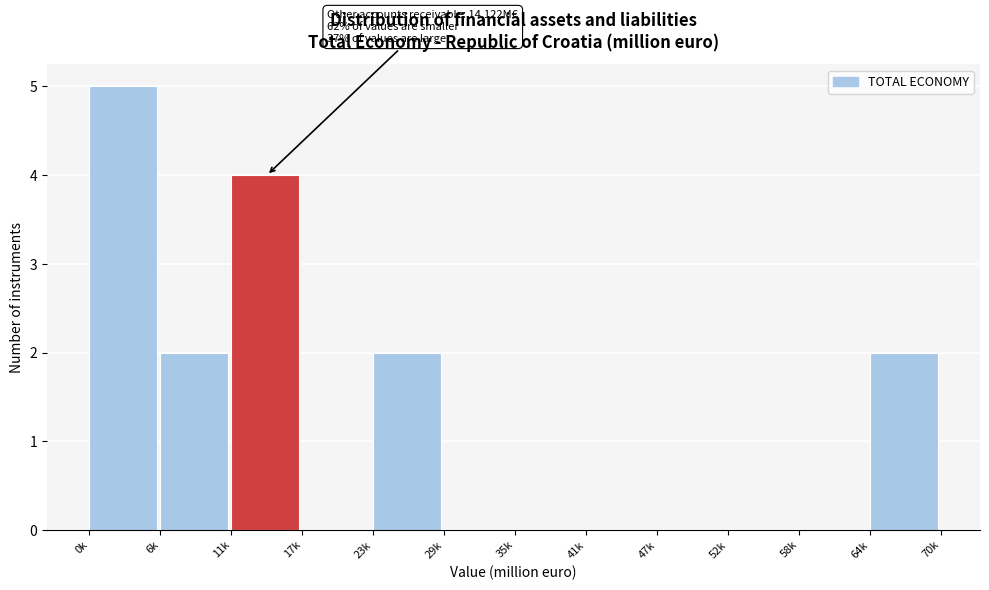

Reading left to right, transcribe all the data shown in this chart.

0k=5	6k=2	11k=4	17k=0	23k=2	29k=0	35k=0	41k=0	47k=0	52k=0	58k=0	64k=2